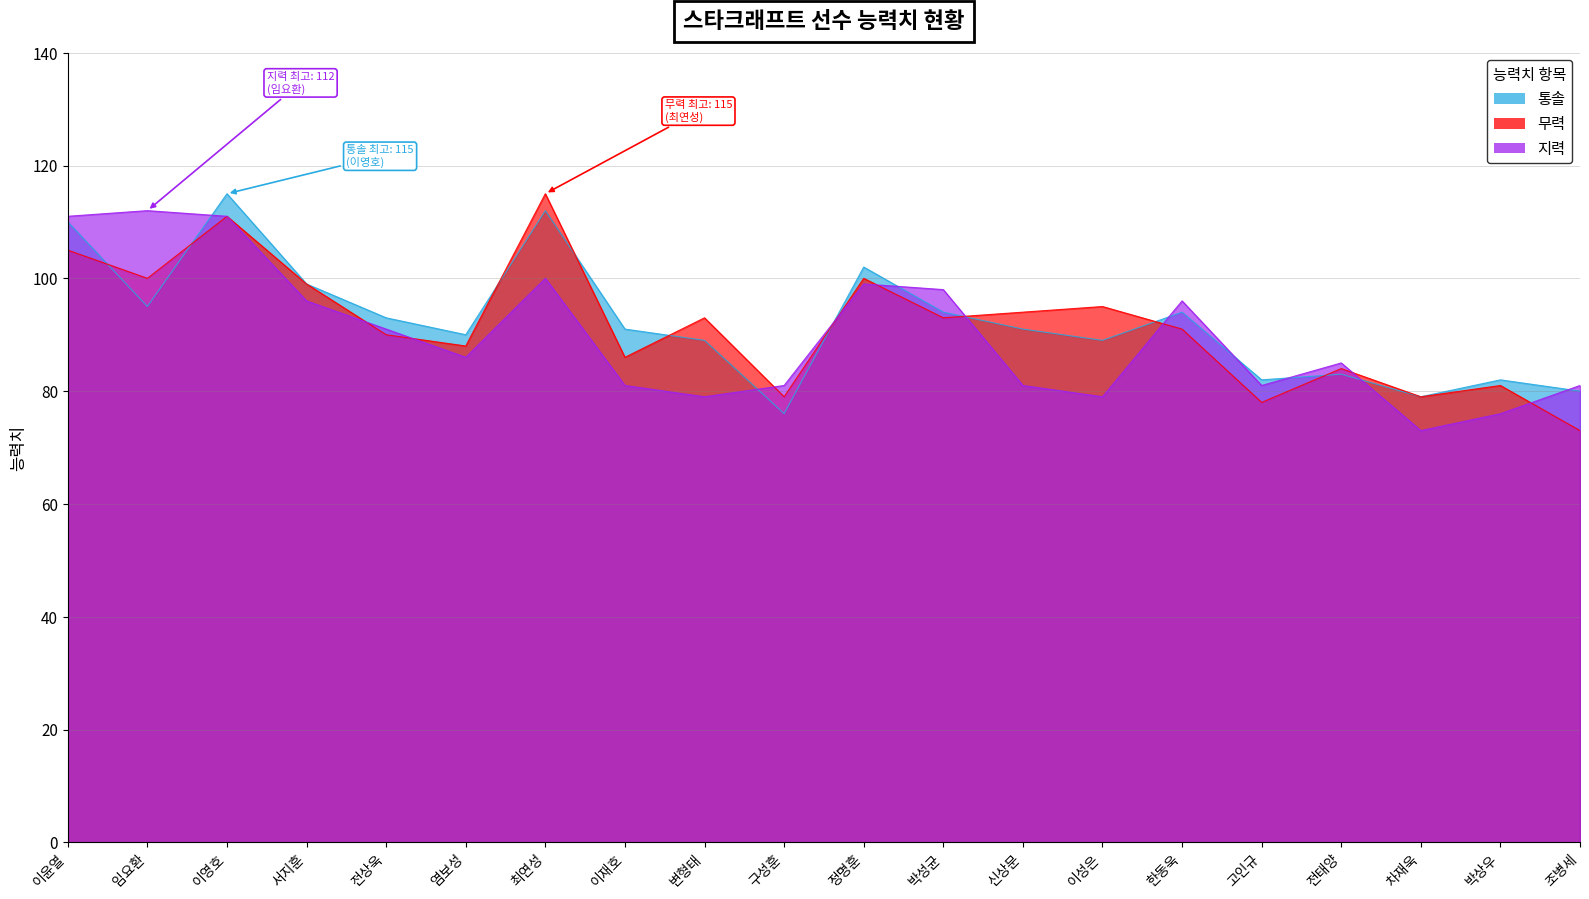

What is the lowest value of the 통솔 series?

76